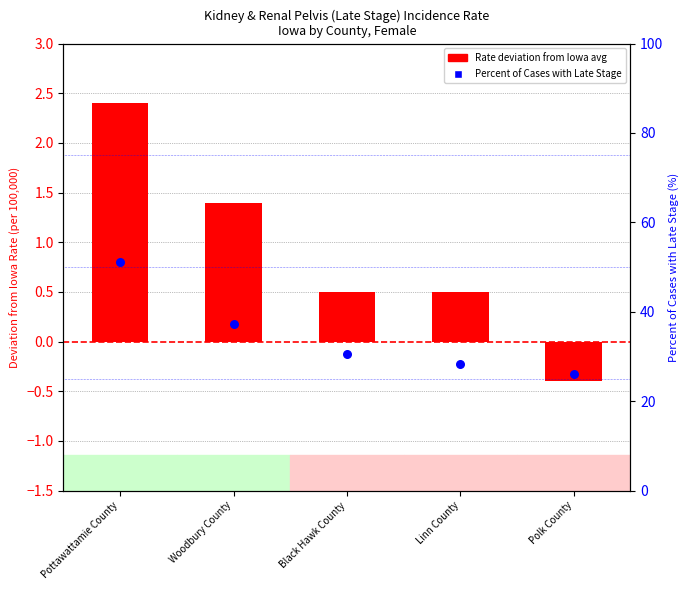

What is the total value across all series at Linn County?

28.9